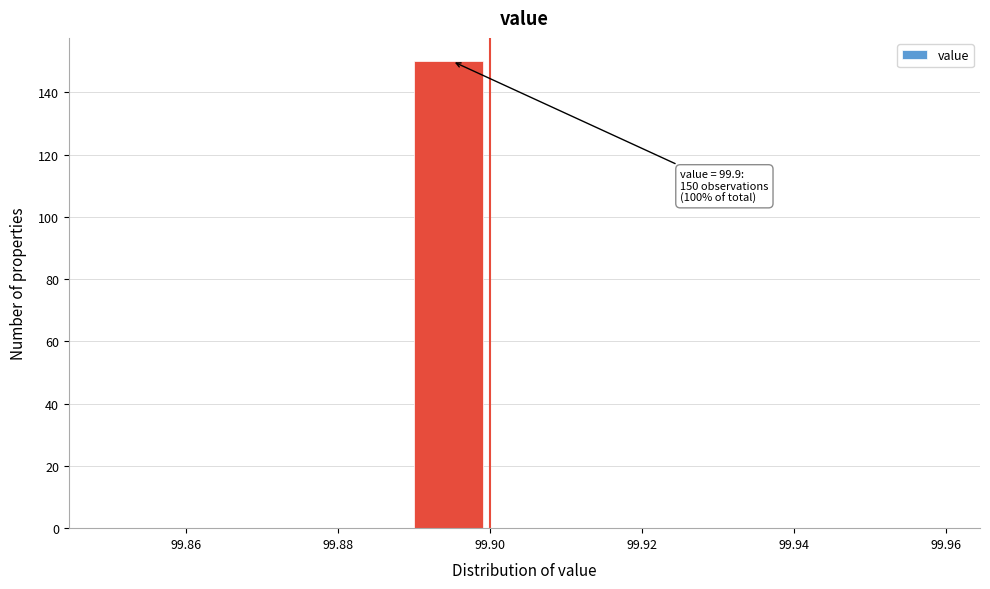

Over which range of the x-axis is the bar tallest?

99.89 to 99.90